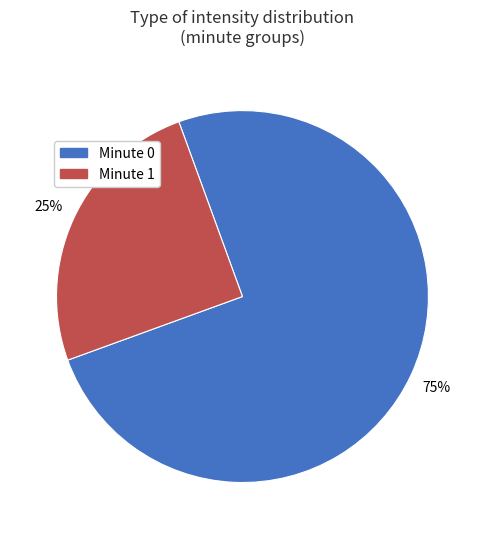

Do Minute 1 and Minute 0 together represent more than half of the pie?

Yes